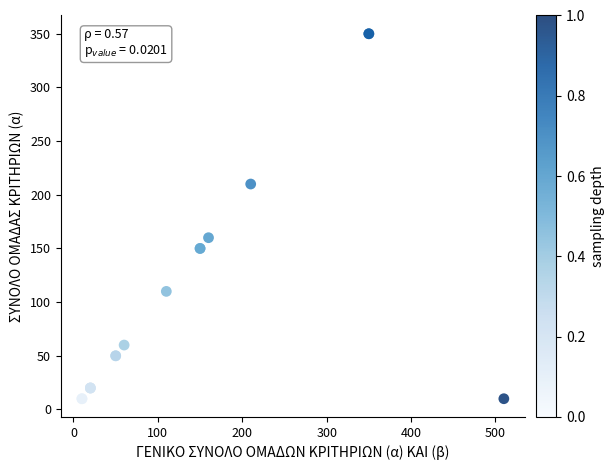

What Y value in the scatter plot is closest to 180?

160